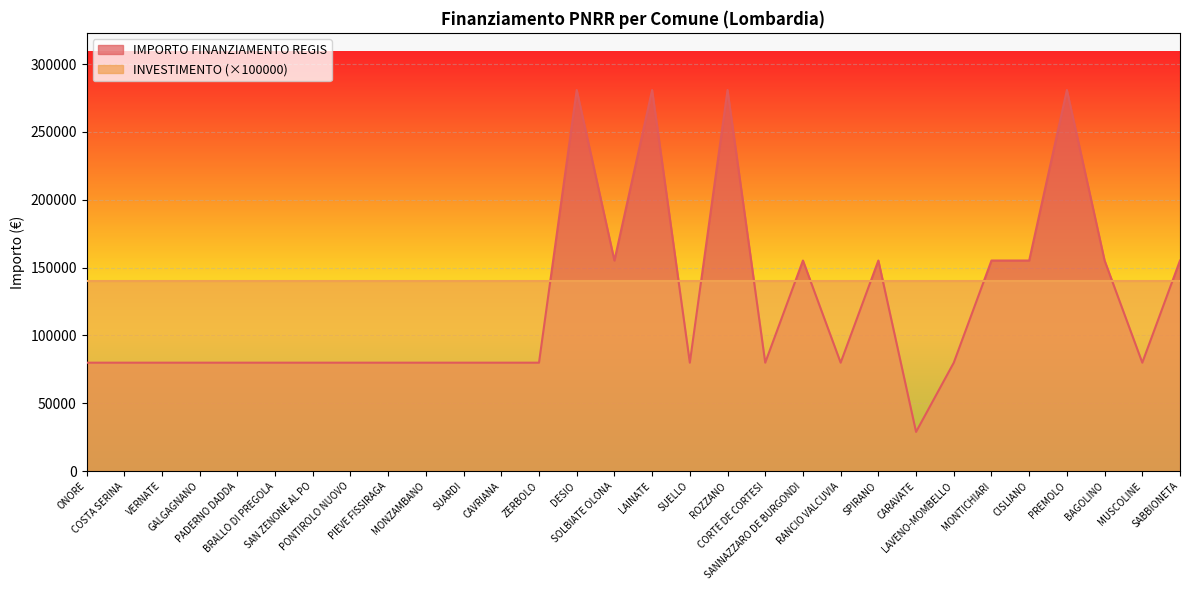

Approximately how many times larger is the value at LAINATE compared to RANCIO VALCUVIA?

3.5